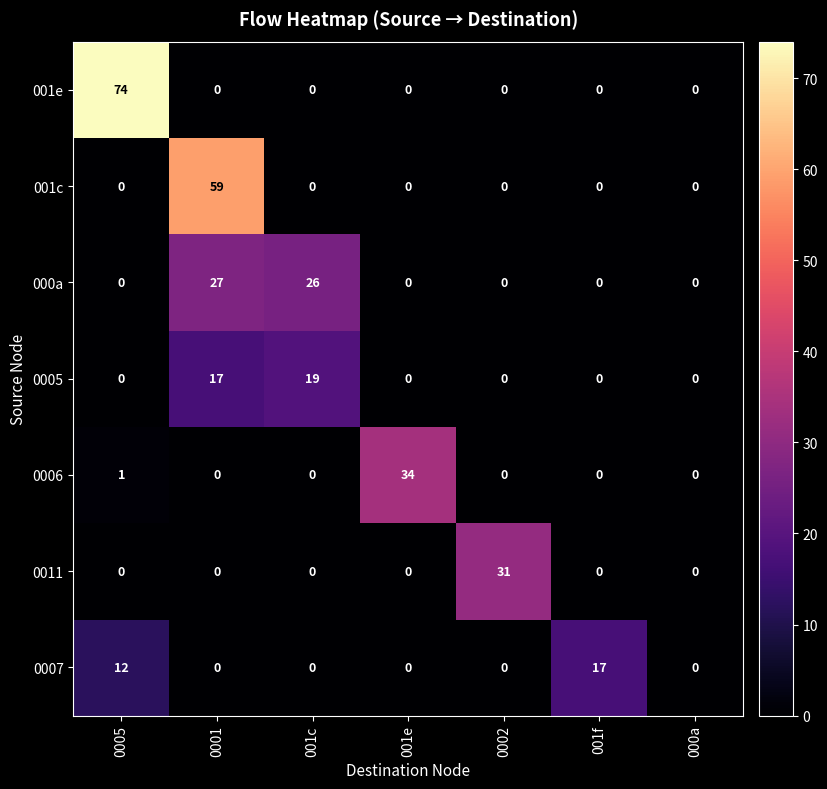

What is the total value across all series at 001e?

34